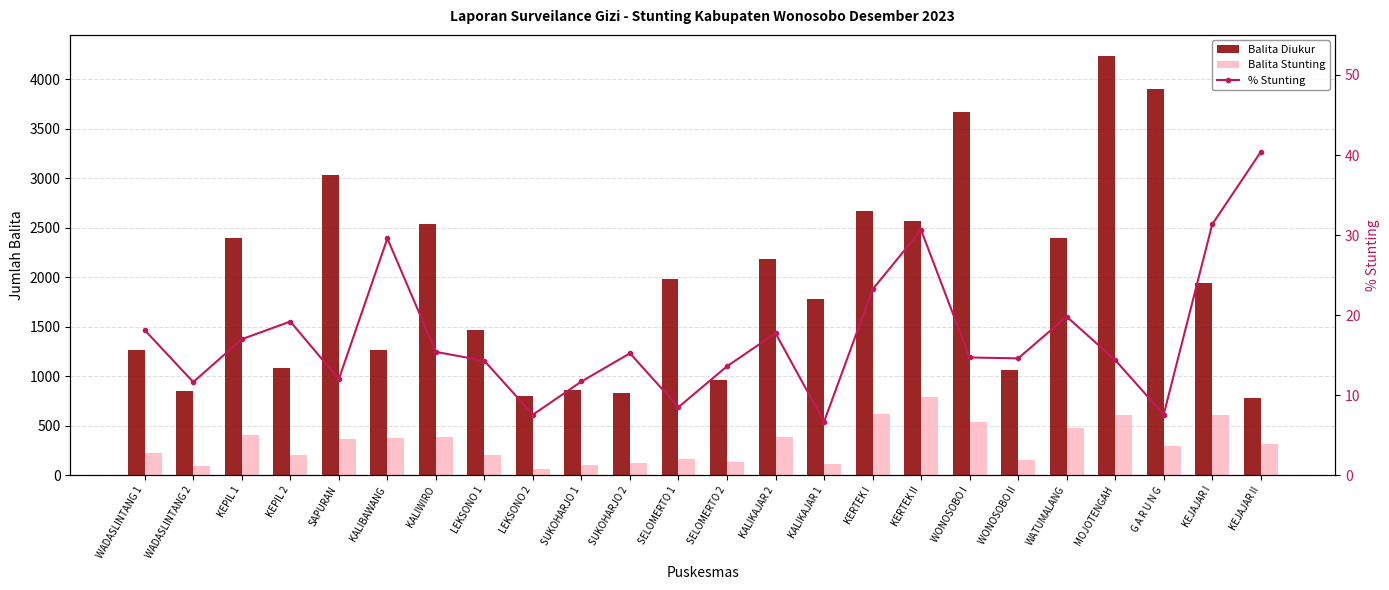

True or false: % Stunting has a value of 3.8 at LEKSONO 2.

False